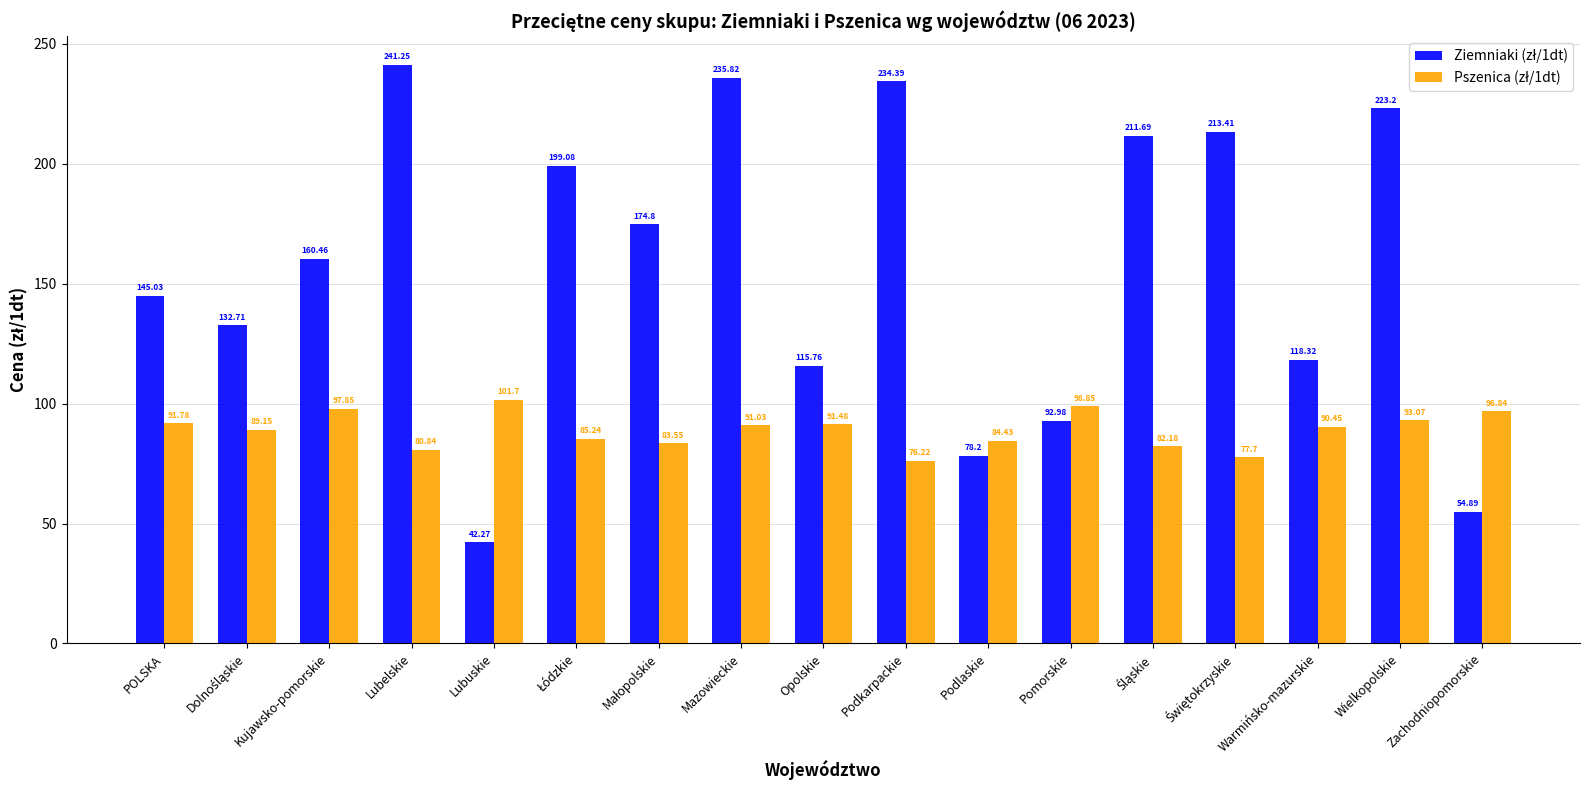

At how many categories does at least one series exceed 191?

7